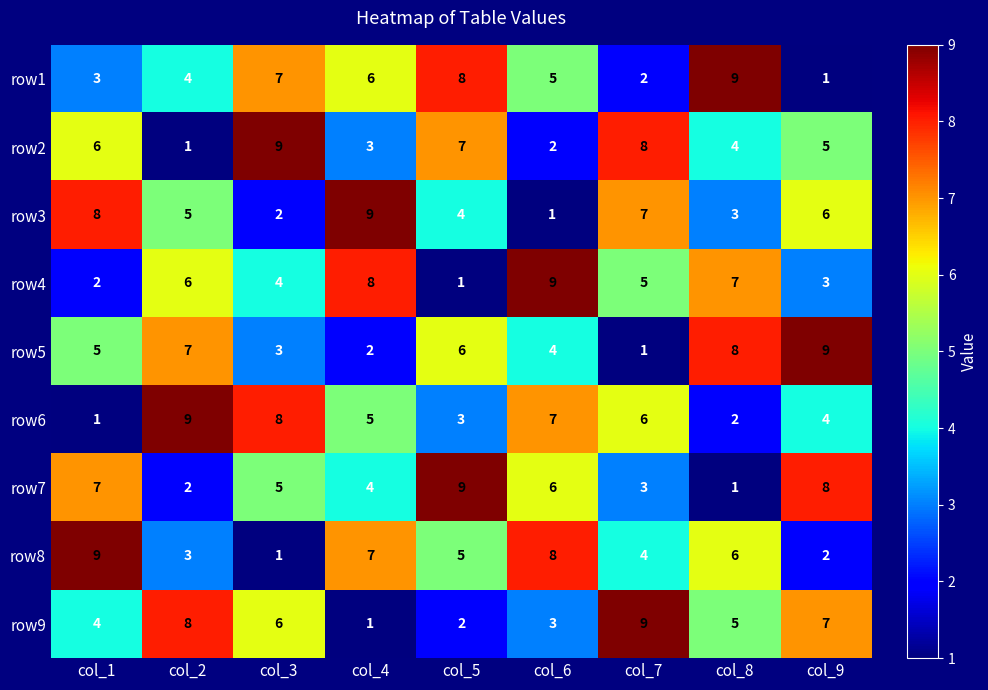

Is the value of row9 at col_2 greater than the value of row5 at col_9?

No